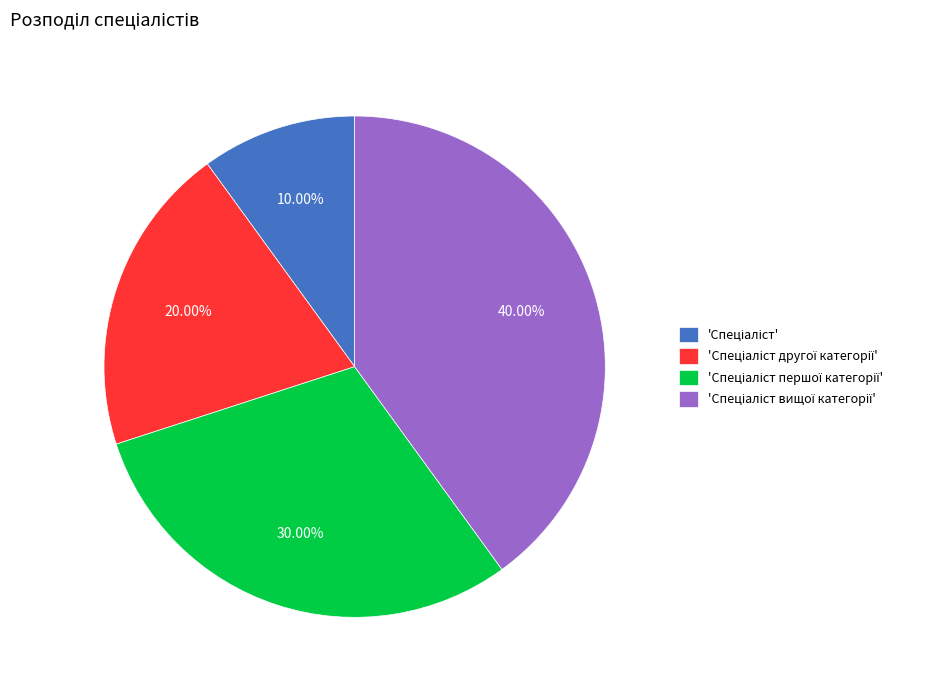

Does any single category account for the majority?

No